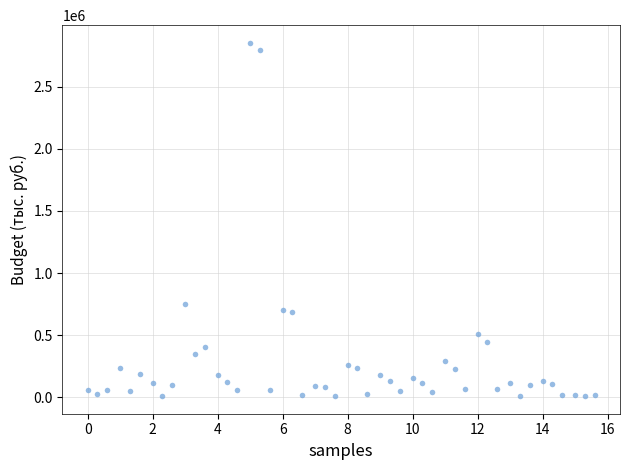

What is the range of Y values (max minus min)?

2843752.9